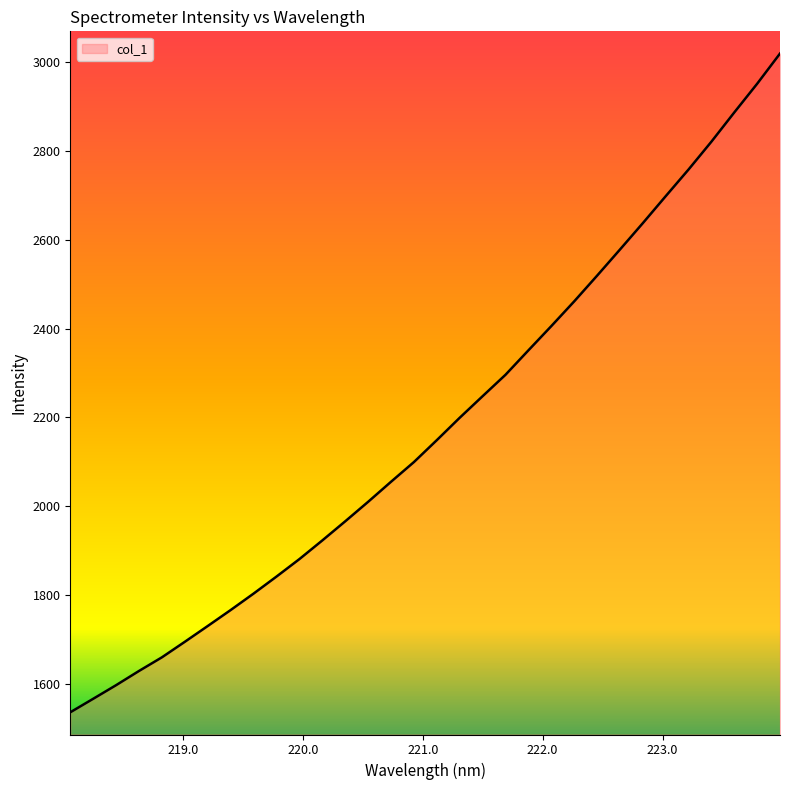

What is the maximum value shown in the chart?

3019.3